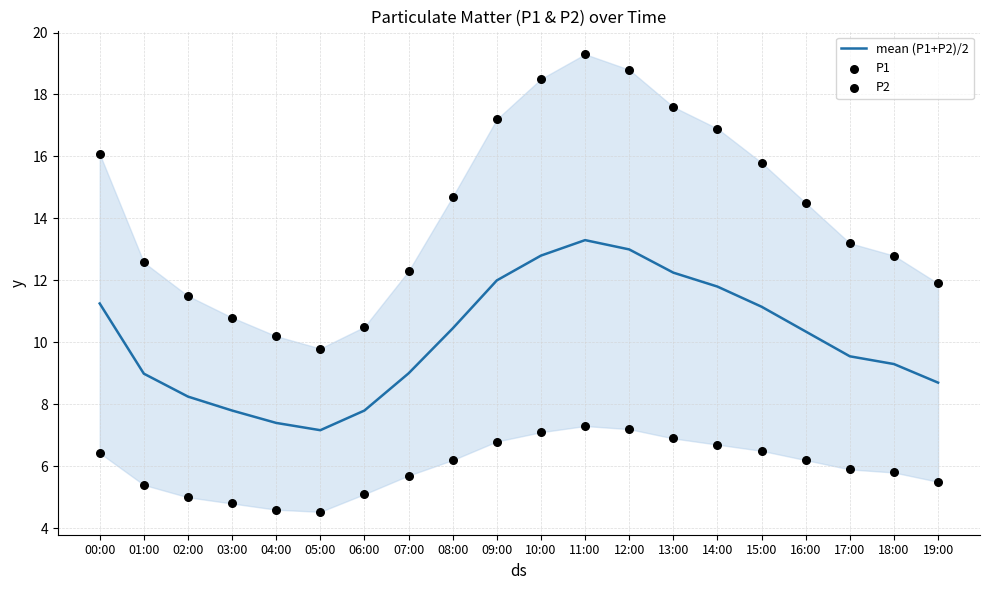

At how many categories does at least one series exceed 18?

3